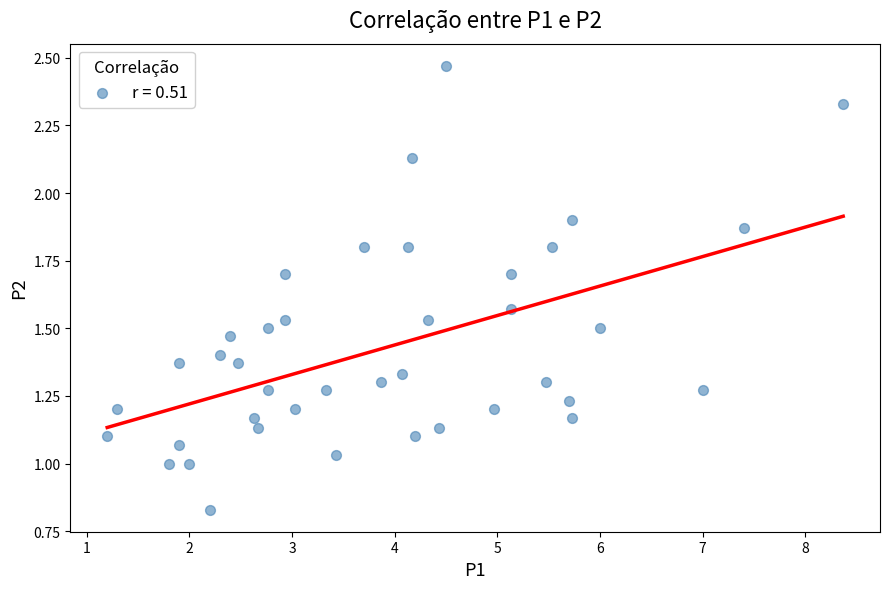

What is the range of X values (max minus min)?

7.2